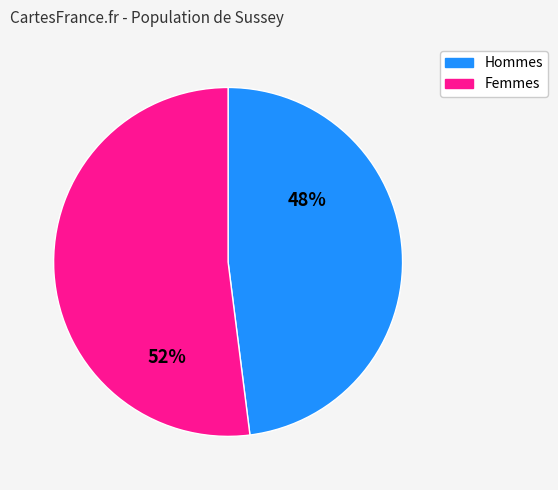

How many segments does this pie chart have?

2